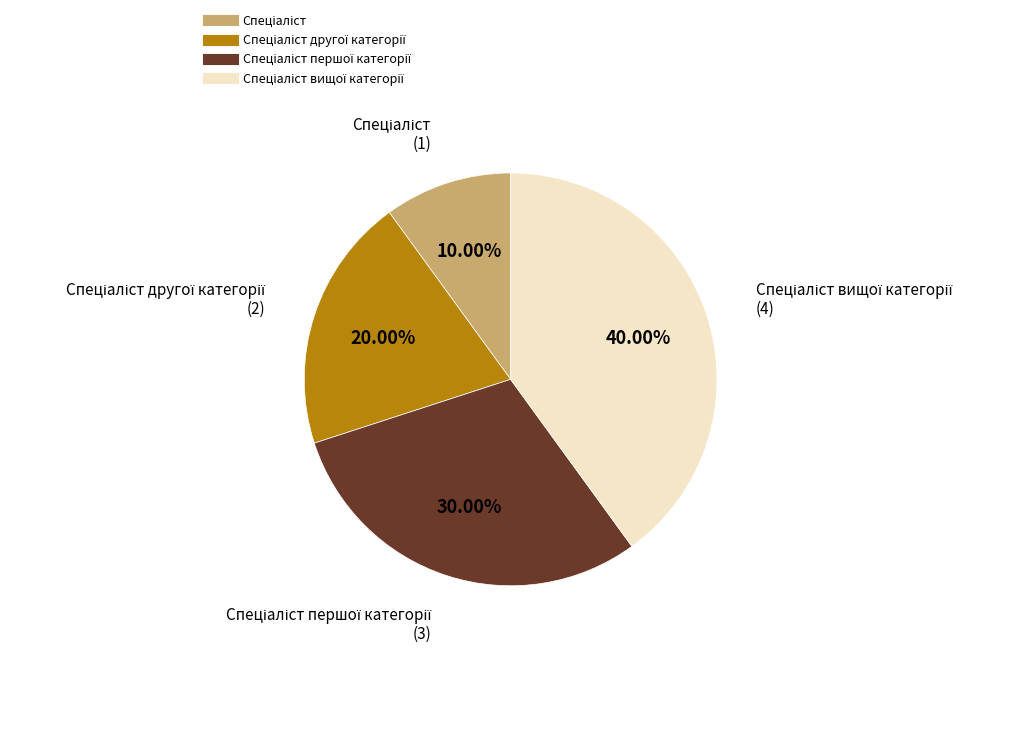

Is there a majority slice in this chart?

No